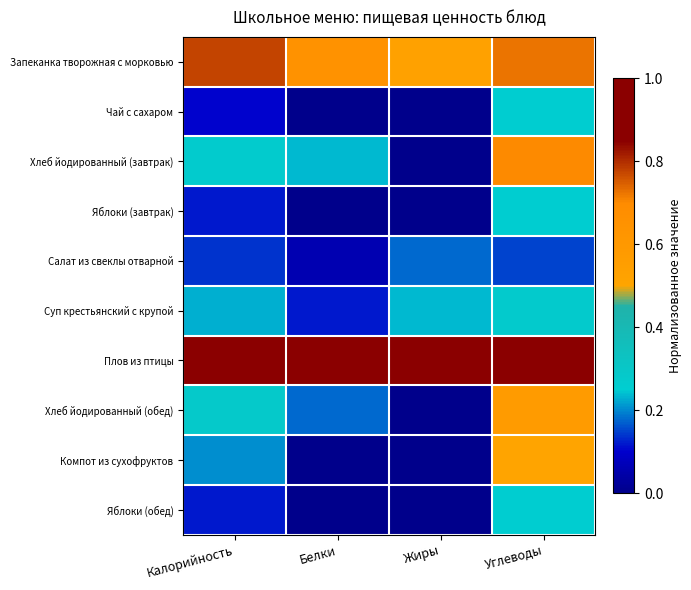

At which category does the chart reach its minimum across all series?

Белки